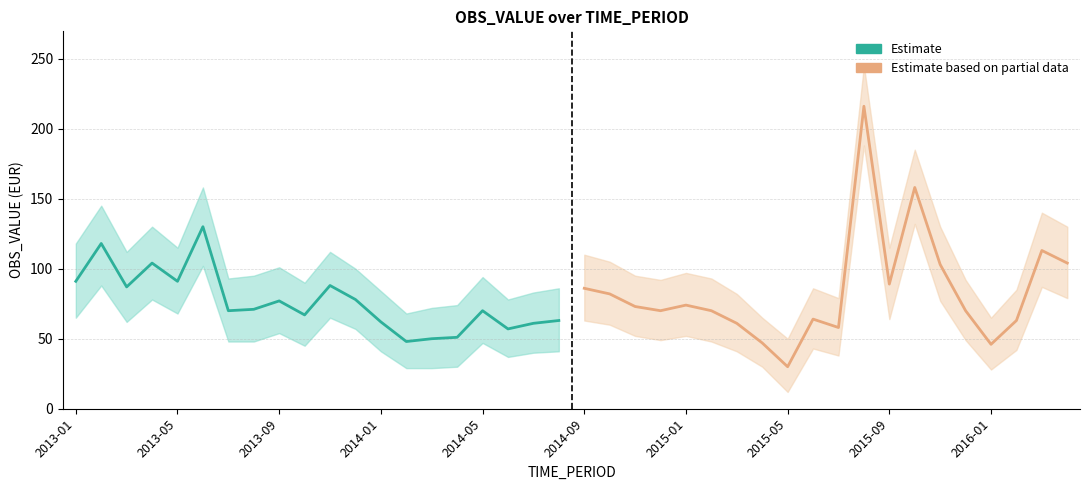

List the series in order of their overall mean, lowest first.

Estimate, Estimate based on partial data